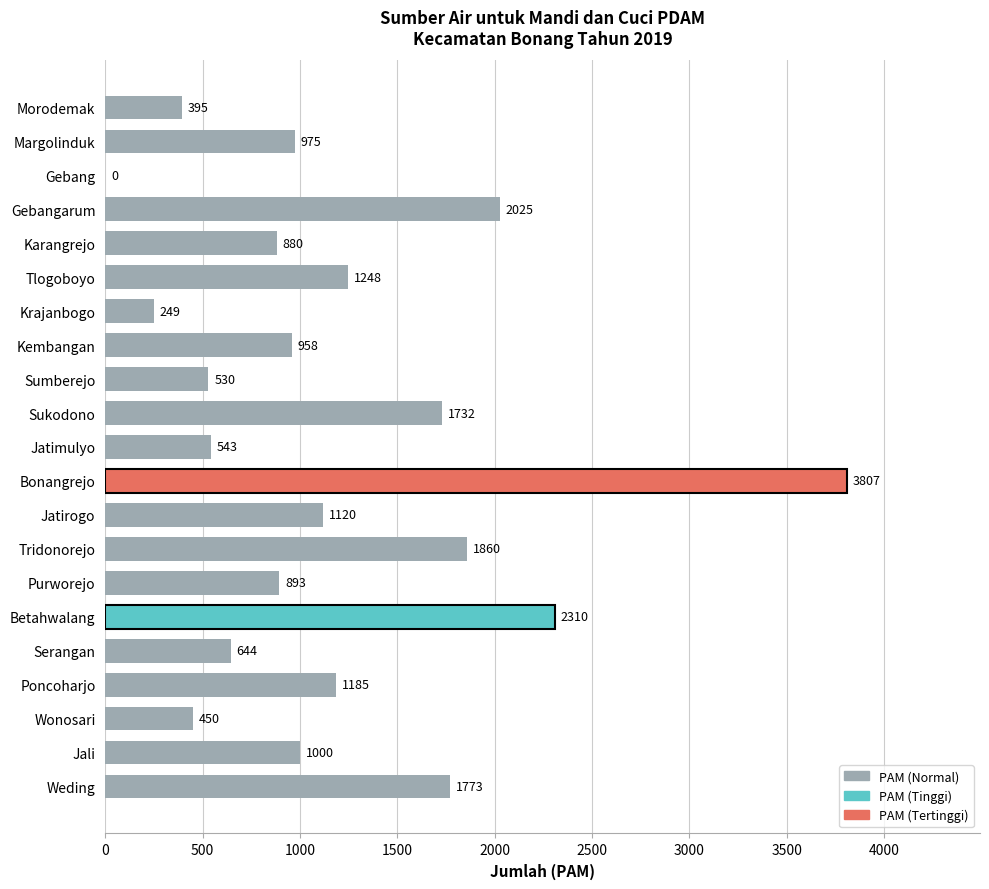

Is it true that the value at Kembangan is 958?

True